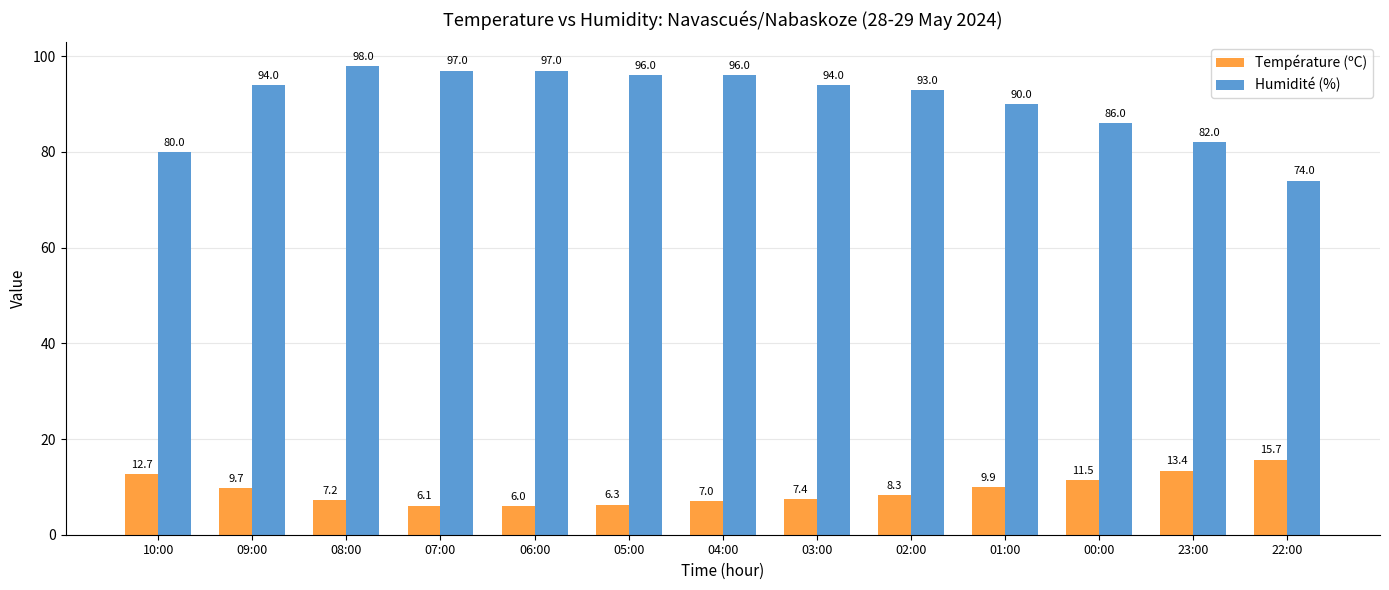

Rank the series by their maximum value, from highest to lowest.

Humidité (%), Température (ºC)